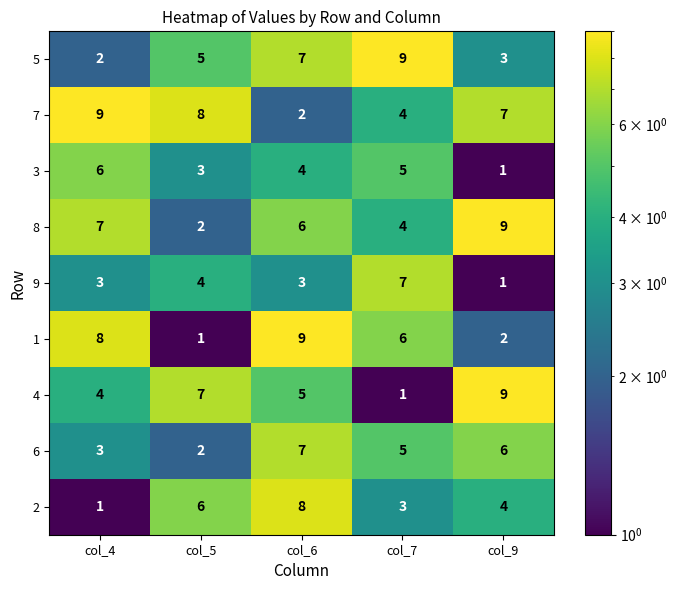

How many categories are shown in the chart?

5